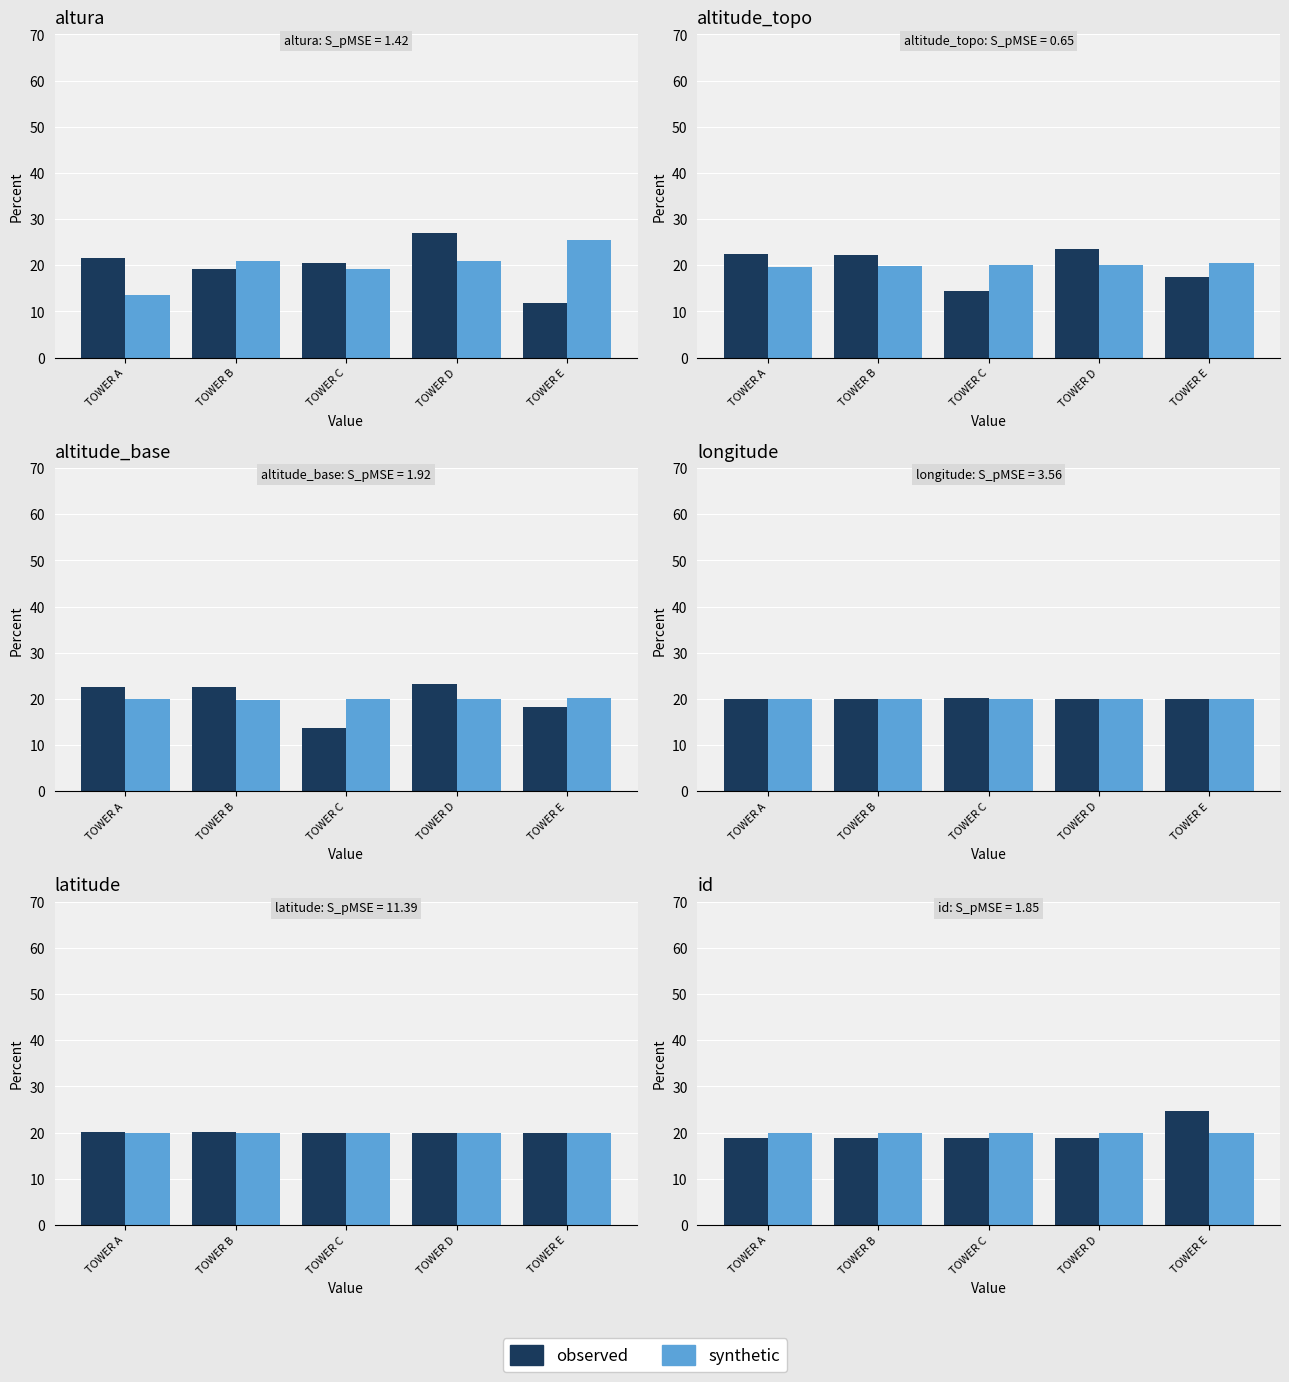

What value does the synthetic series have at TOWER C?

20.0